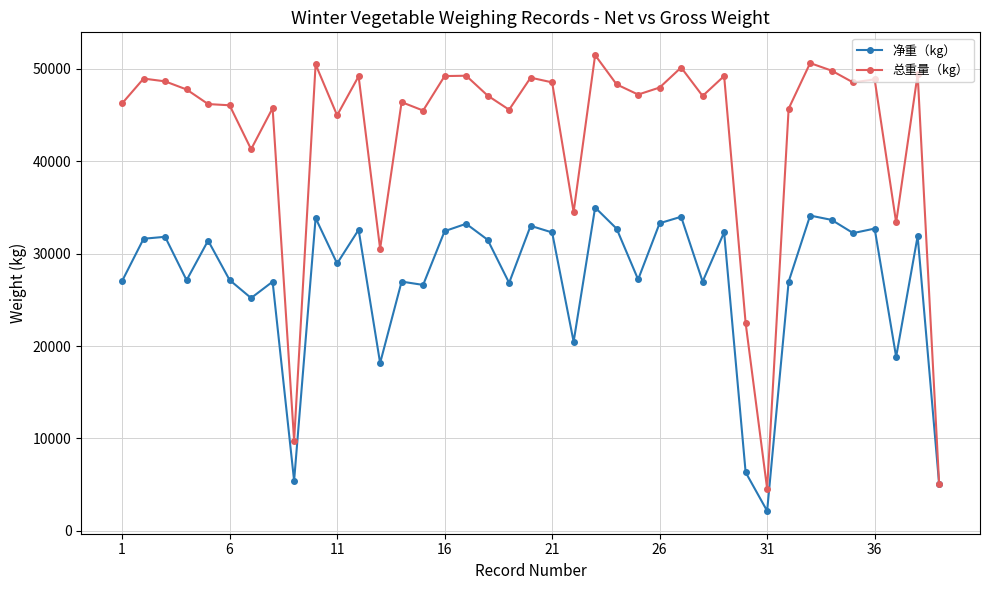

What is the value of the 净重（kg） point at the 3rd from the left?

31830